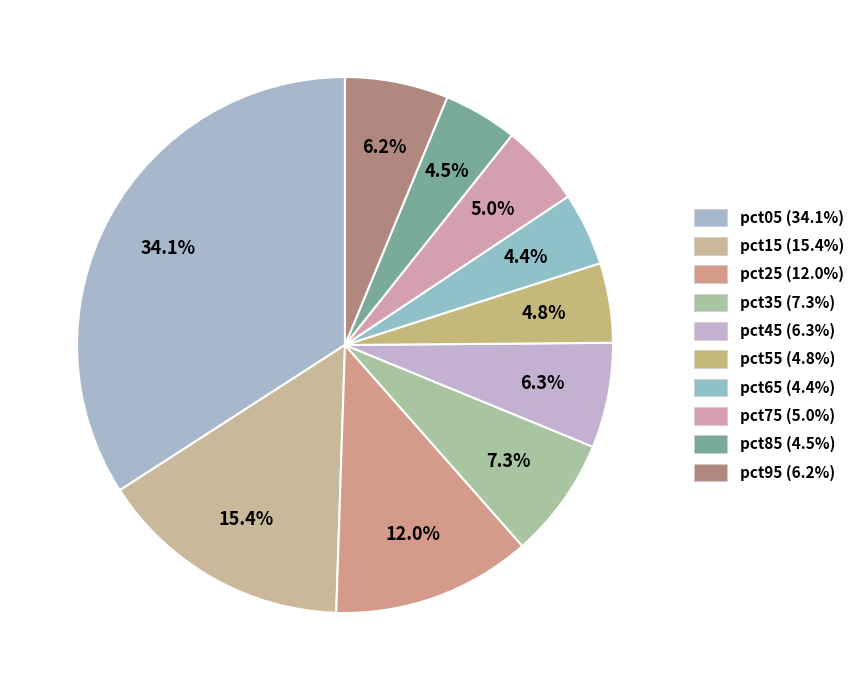

What percentage is the pct25 slice, to the nearest percent?

12%